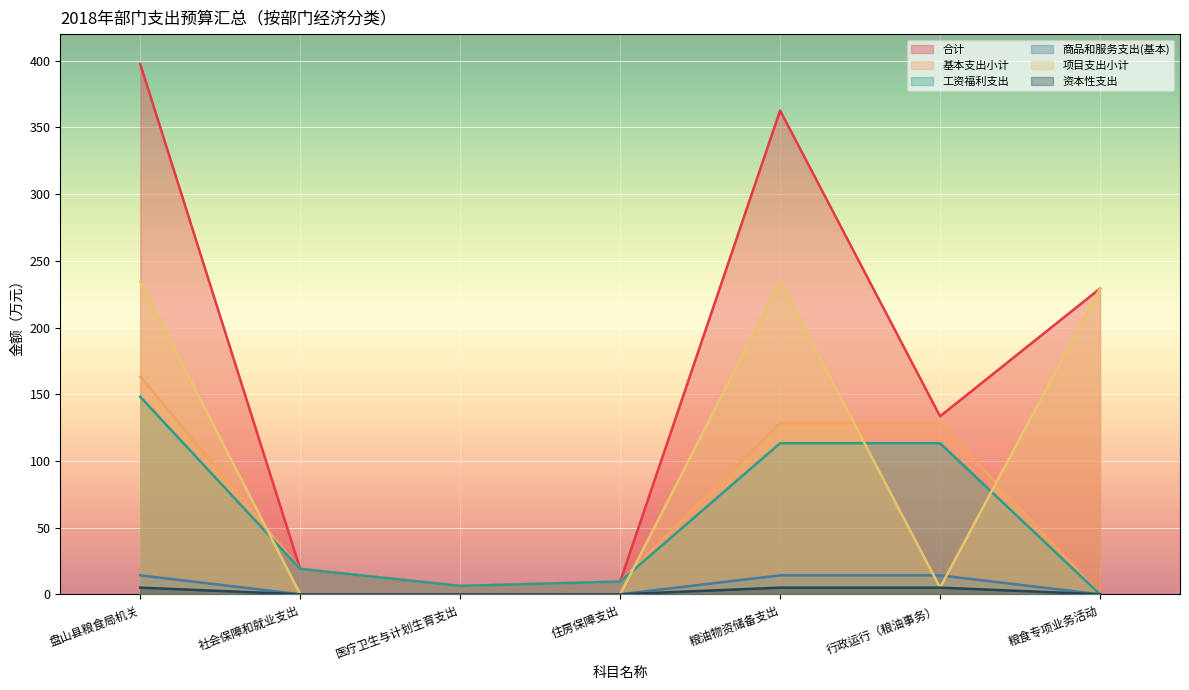

True or false: 合计 and 资本性支出 intersect in this chart.

False